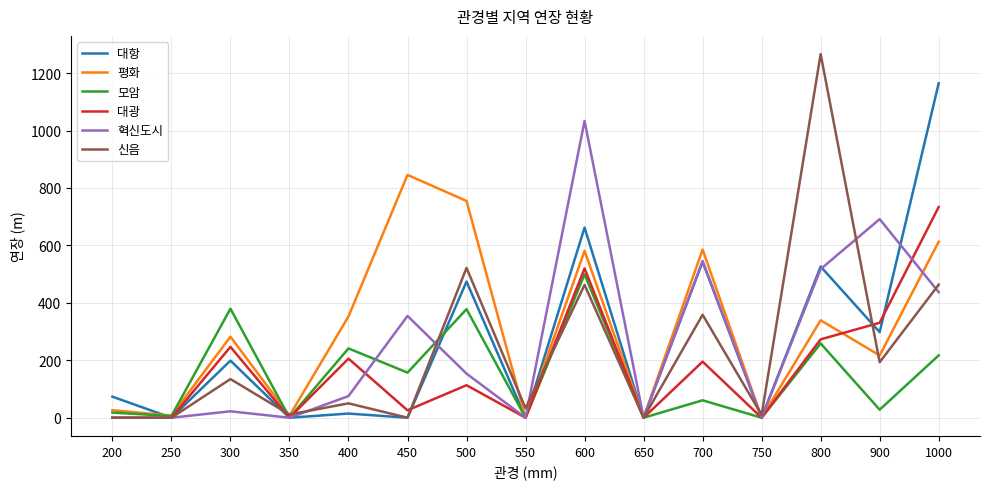

True or false: 신음 and 평화 cross at least once.

True